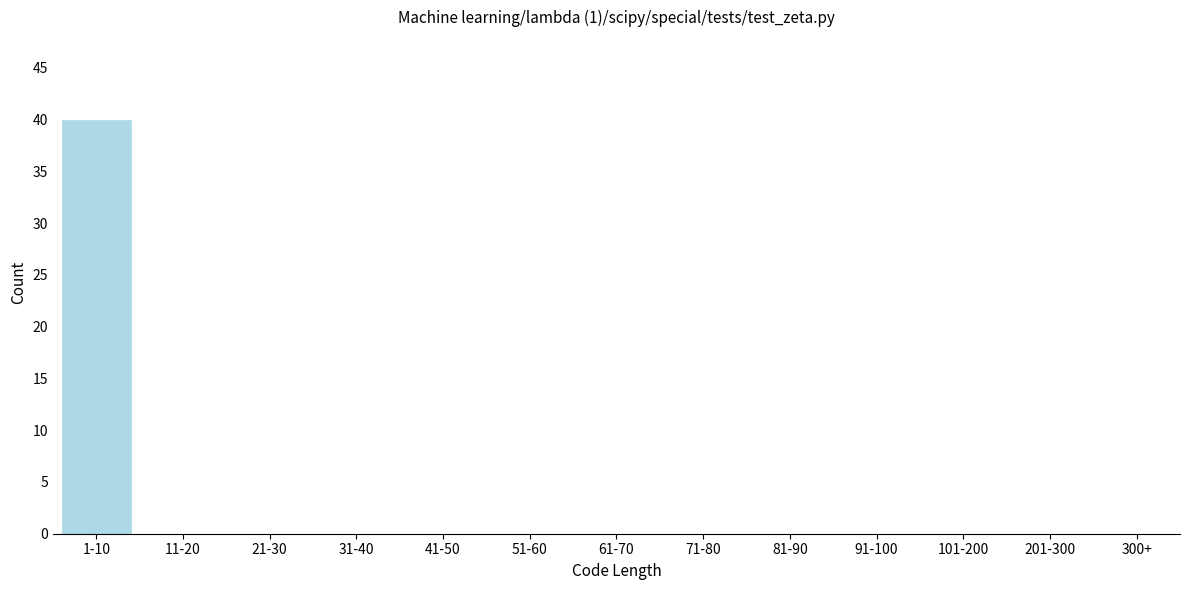

Reading left to right, transcribe all the data shown in this chart.

1-10=40	11-20=0	21-30=0	31-40=0	41-50=0	51-60=0	61-70=0	71-80=0	81-90=0	91-100=0	101-200=0	201-300=0	300+=0